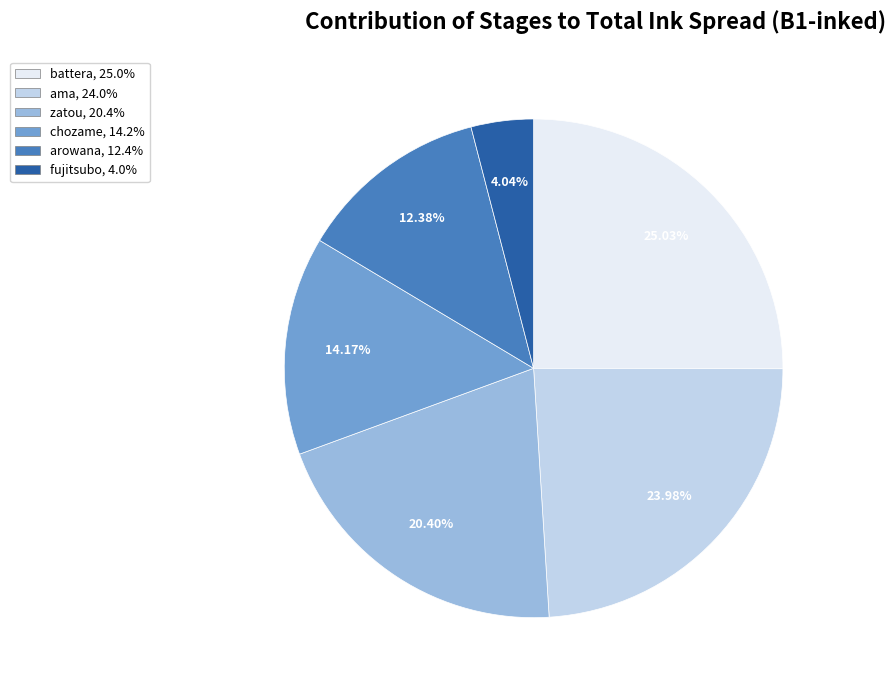

Count the number of slices in the pie.

6